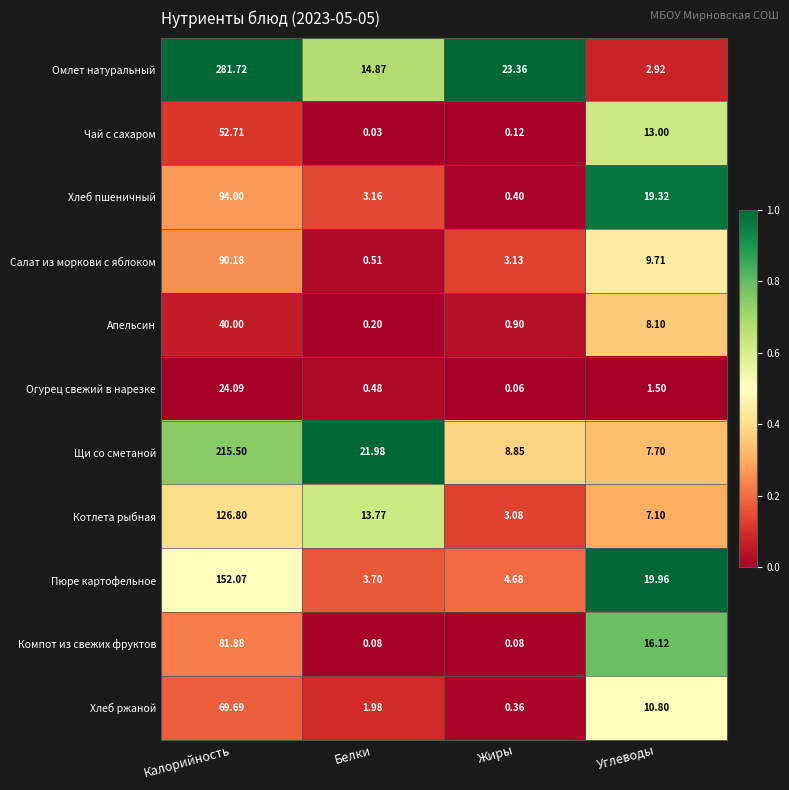

At which category does the chart reach its minimum across all series?

Белки